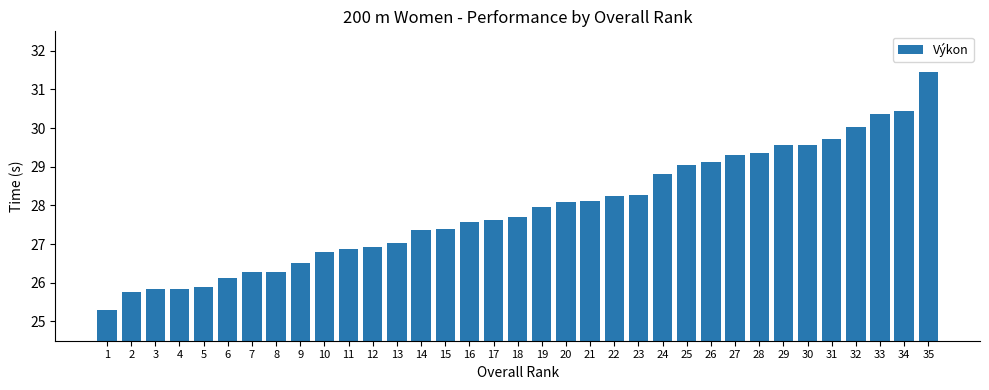

The chart shows a value of 27.0 at 13. True or false?

True